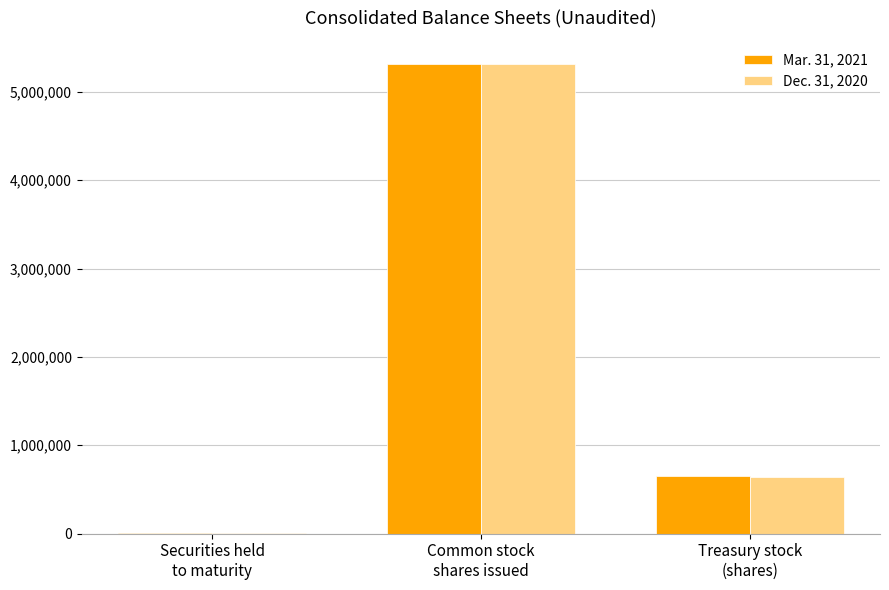

Is it true that Dec. 31, 2020 equals 370359 at Treasury stock
(shares)?

False